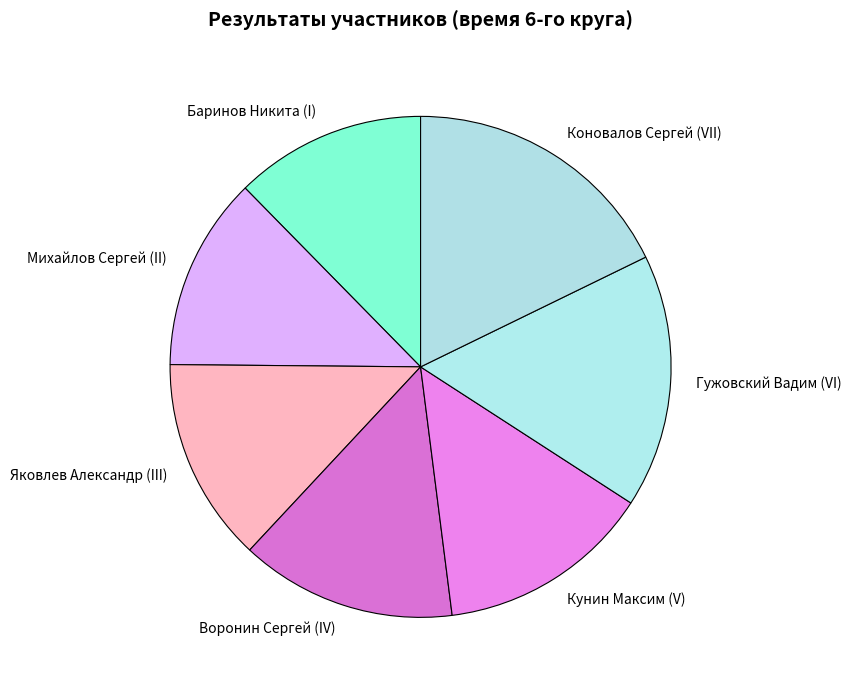

Is Михайлов Сергей (II) the majority of the pie?

No